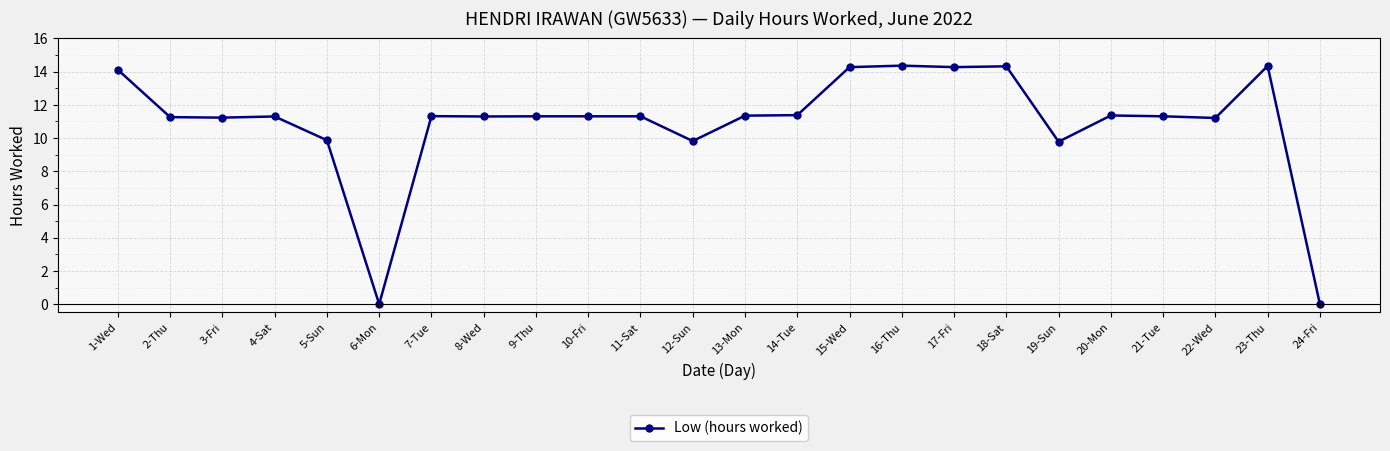

Where does the data first go above 11?

1-Wed